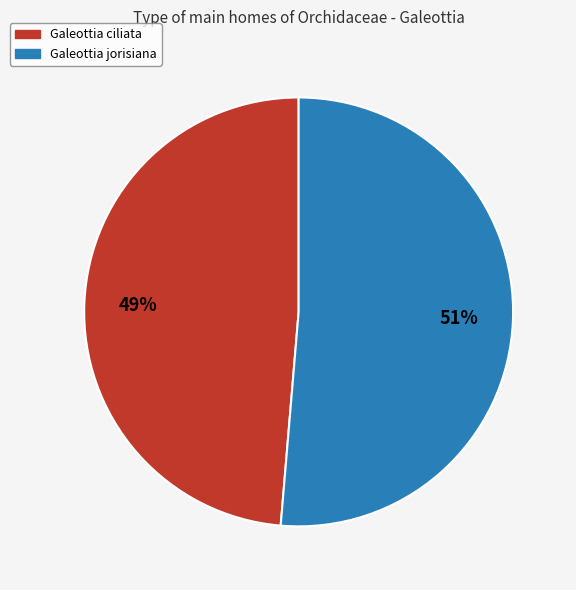

To the nearest percent, what is the combined percentage of Galeottia jorisiana and Galeottia ciliata?

100%